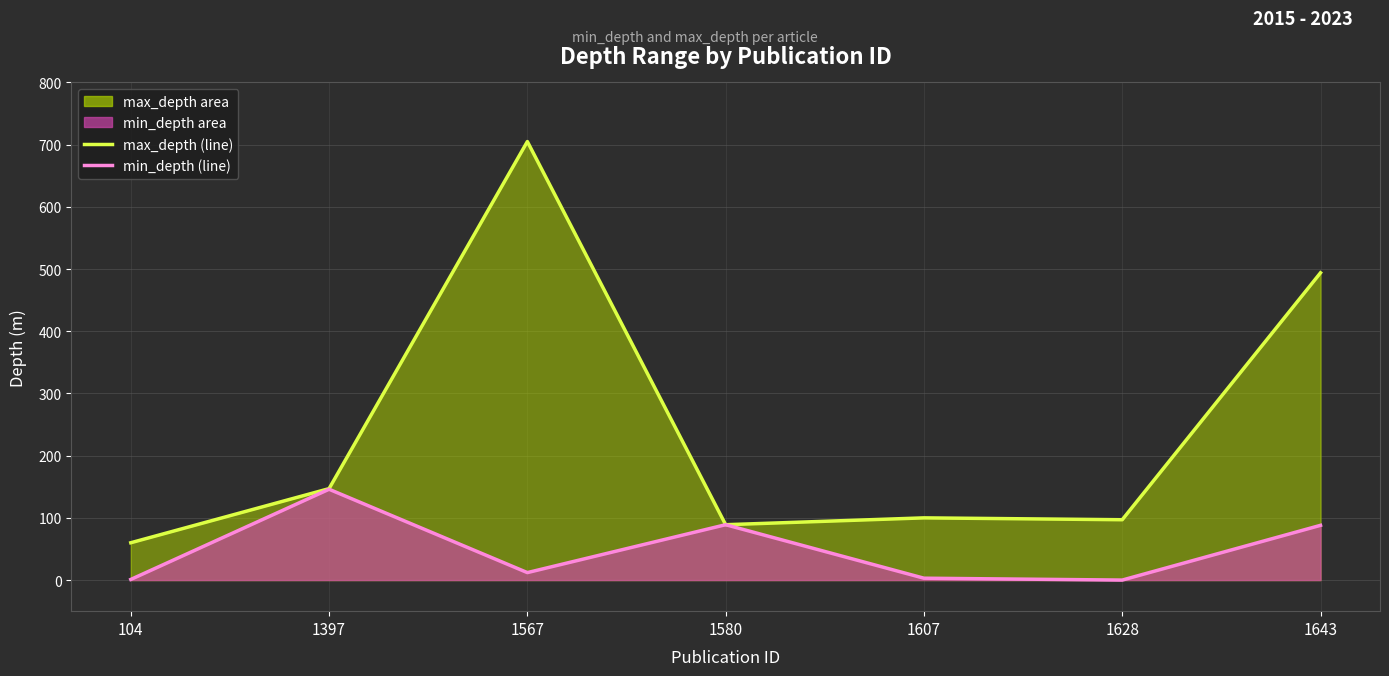

Which category has the highest value in the min_depth (line) series?

1397